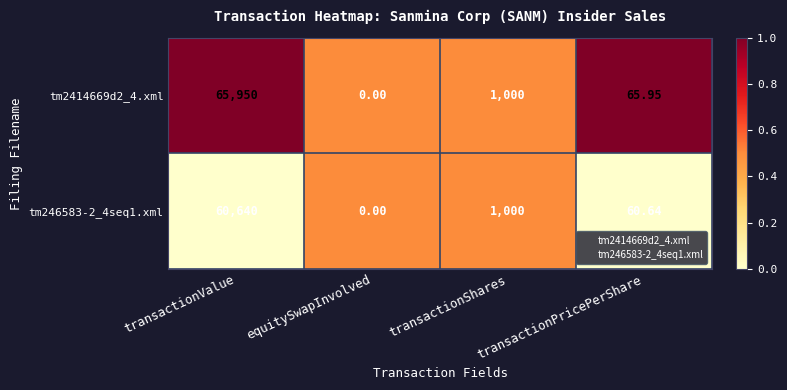

What is the total value across all series at transactionShares?

2000.0